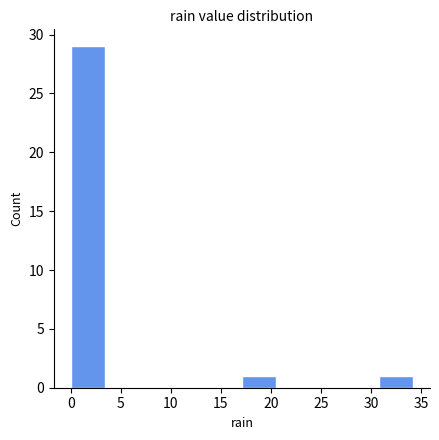

Reading left to right, list every bar in this chart as the range it spans on the x-axis followed by its height. Neither the bar edges nor the heights are printed on the chart, so give them approximately, as read against the axes.

0.0 to 3.5: 29
3.5 to 7.0: 0
7.0 to 10.5: 0
10.5 to 13.5: 0
13.5 to 17.0: 0
17.0 to 20.5: 1
20.5 to 24.0: 0
24.0 to 27.5: 0
27.5 to 31.0: 0
31.0 to 34.0: 1